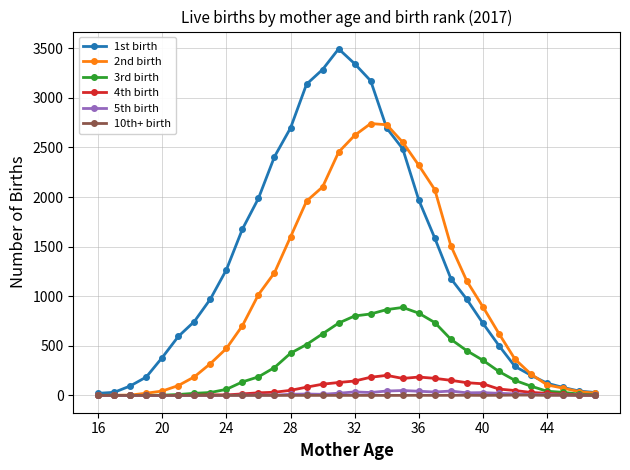

Which series has the widest spread of values?

1st birth